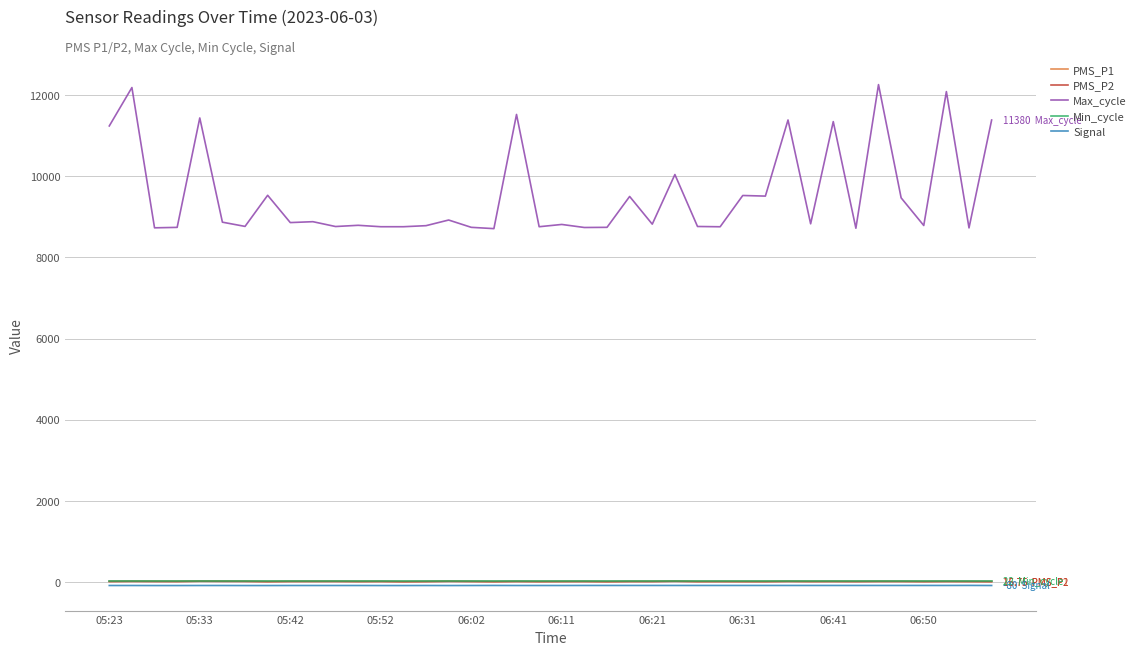

True or false: Max_cycle and Signal intersect in this chart.

False